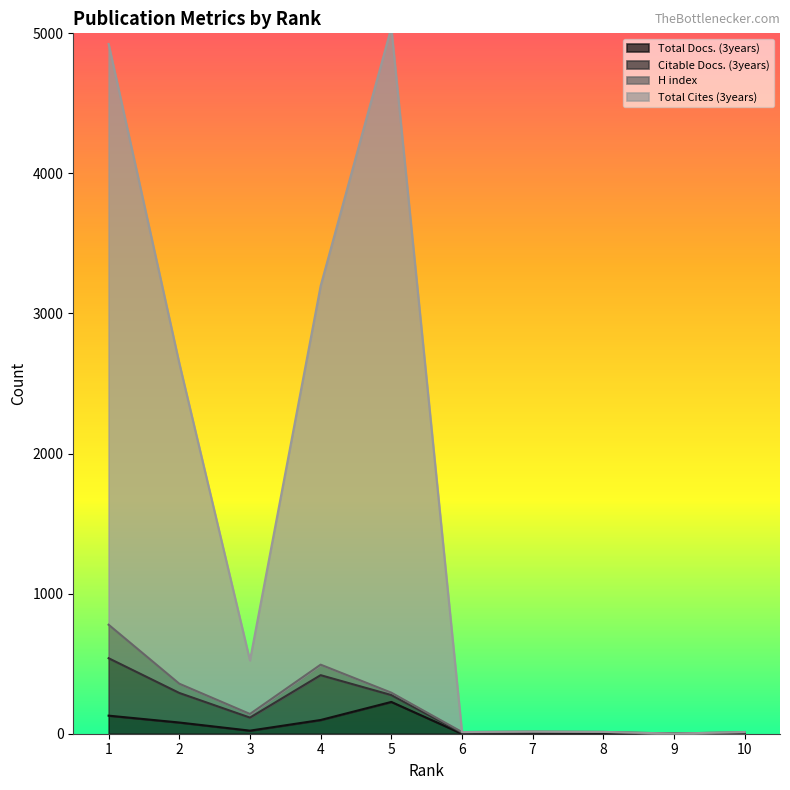

What is the average value of the Total Docs. (3years) series?

56